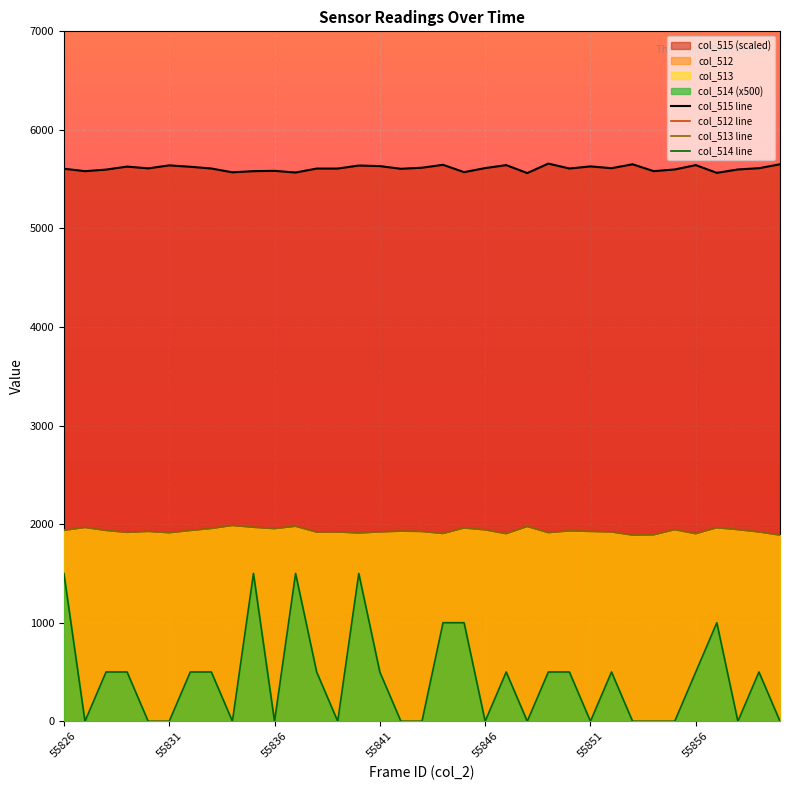

What is the sum of all col_512 line values?

67643.7